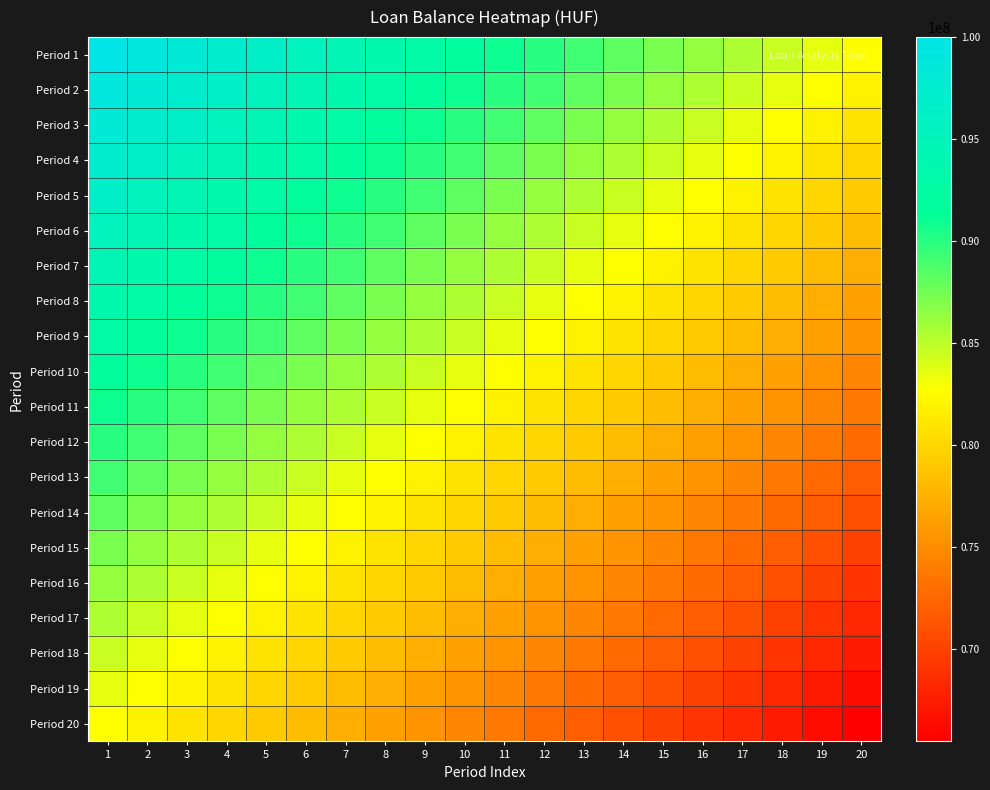

Which category has the highest value across all series?

1